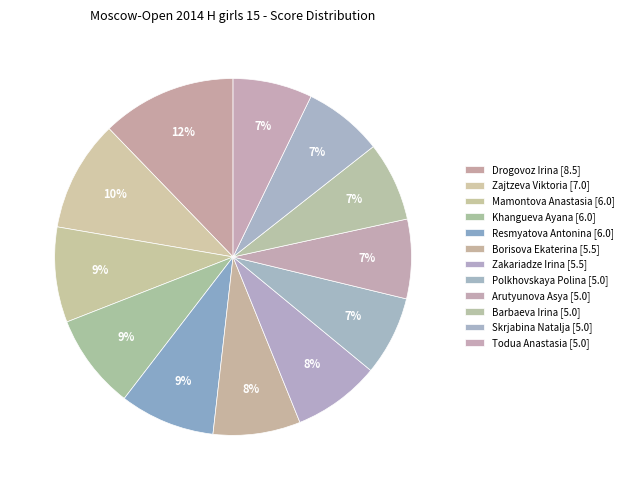

To the nearest percent, what is the combined percentage of Todua Anastasia and Borisova Ekaterina?

15%